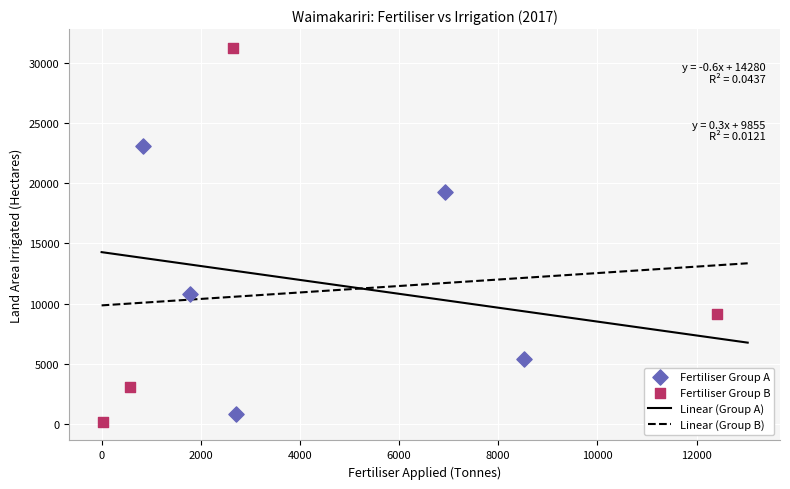

Which series has the largest Y range (max minus min)?

Fertiliser Group B